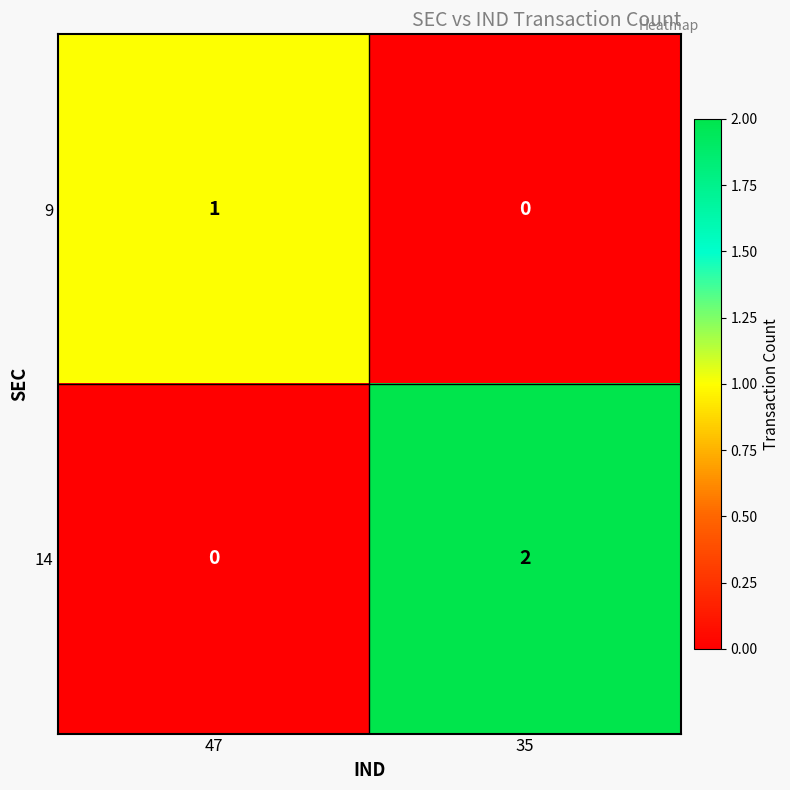

At which label does 14 reach its peak?

35